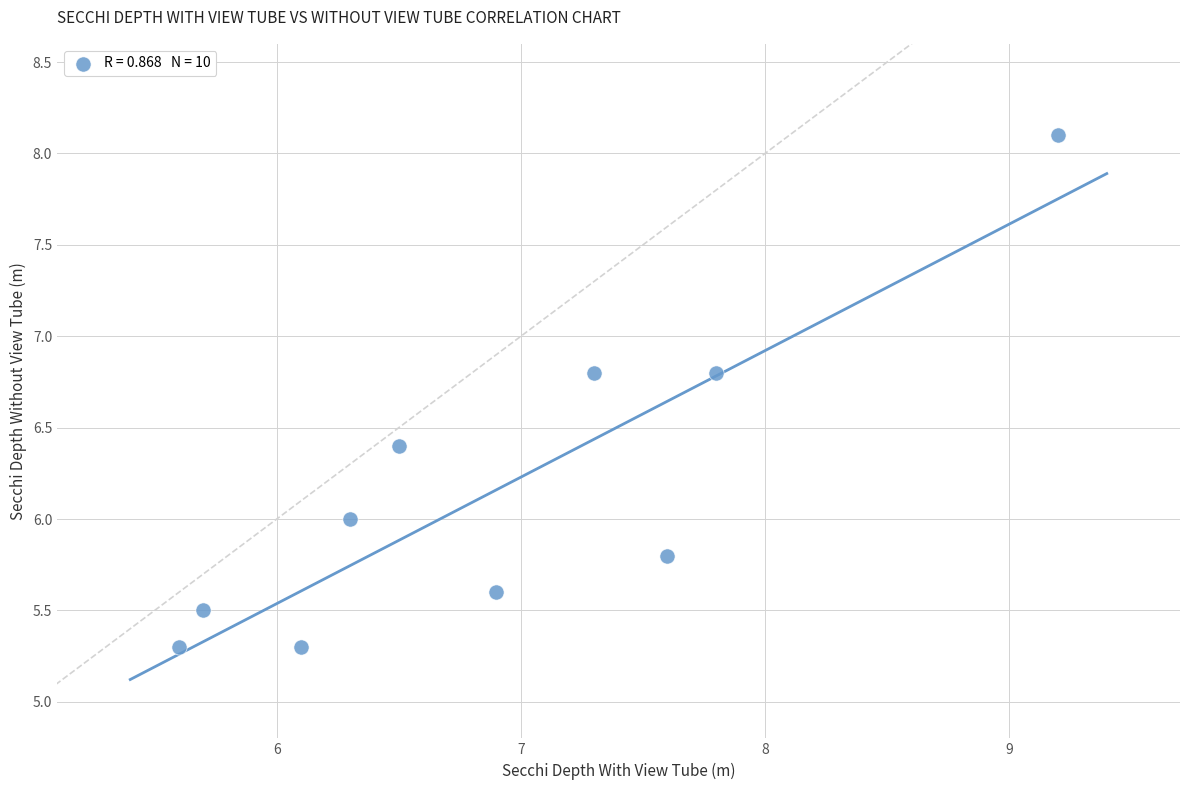

What is the average X value?

6.9